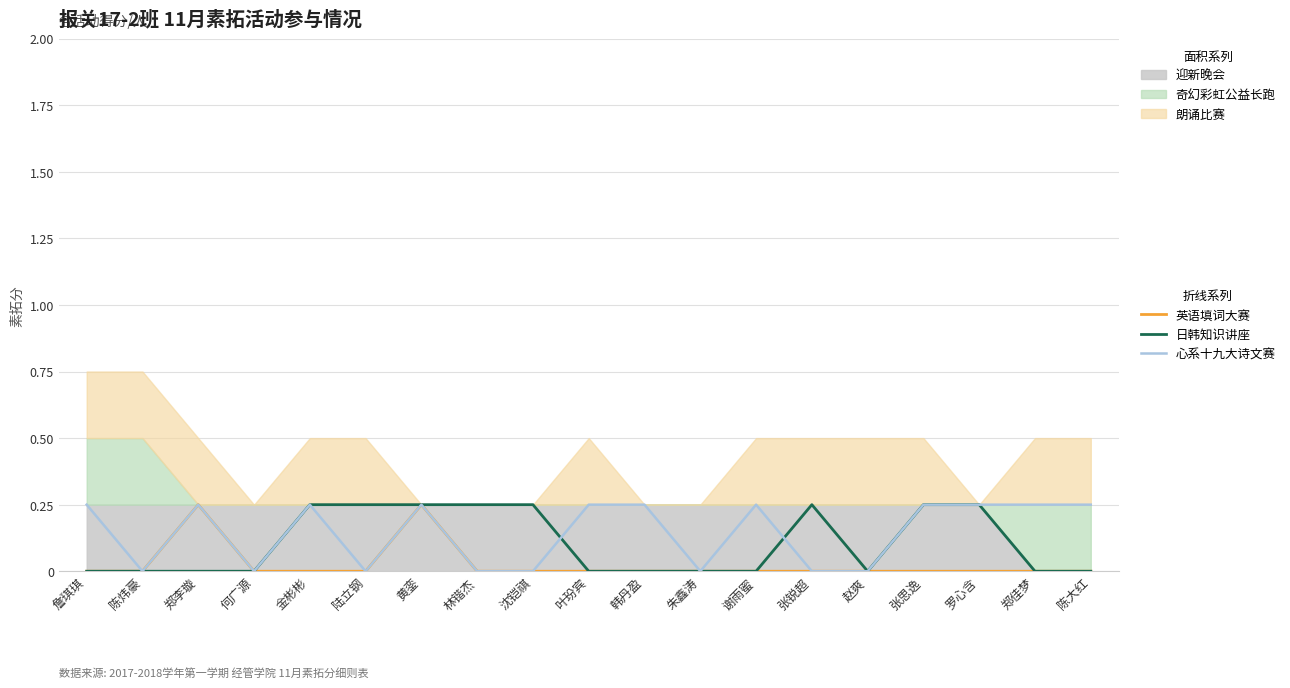

True or false: 英语填词大赛 has more than 2 points higher than both neighbors.

False